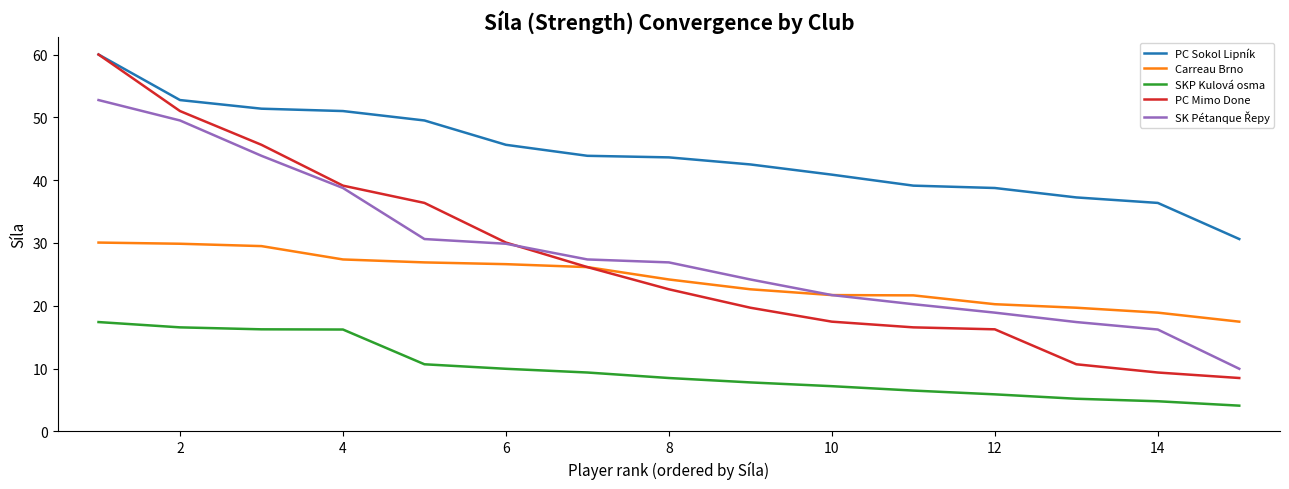

Which series has the widest spread of values?

PC Mimo Done